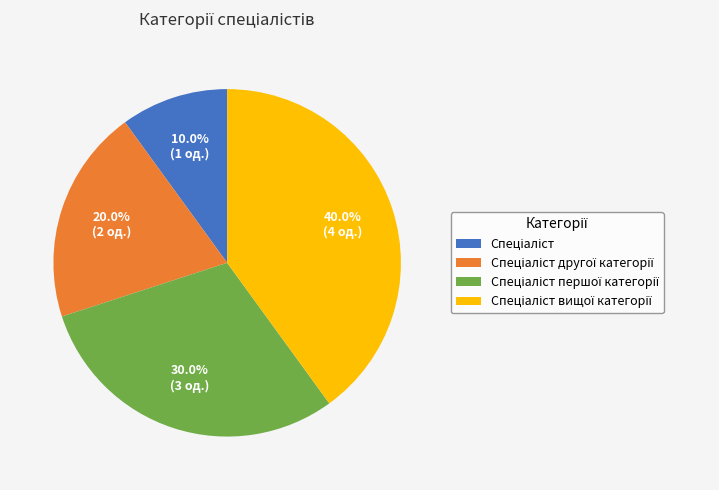

Is there any slice that represents more than half of the pie?

No